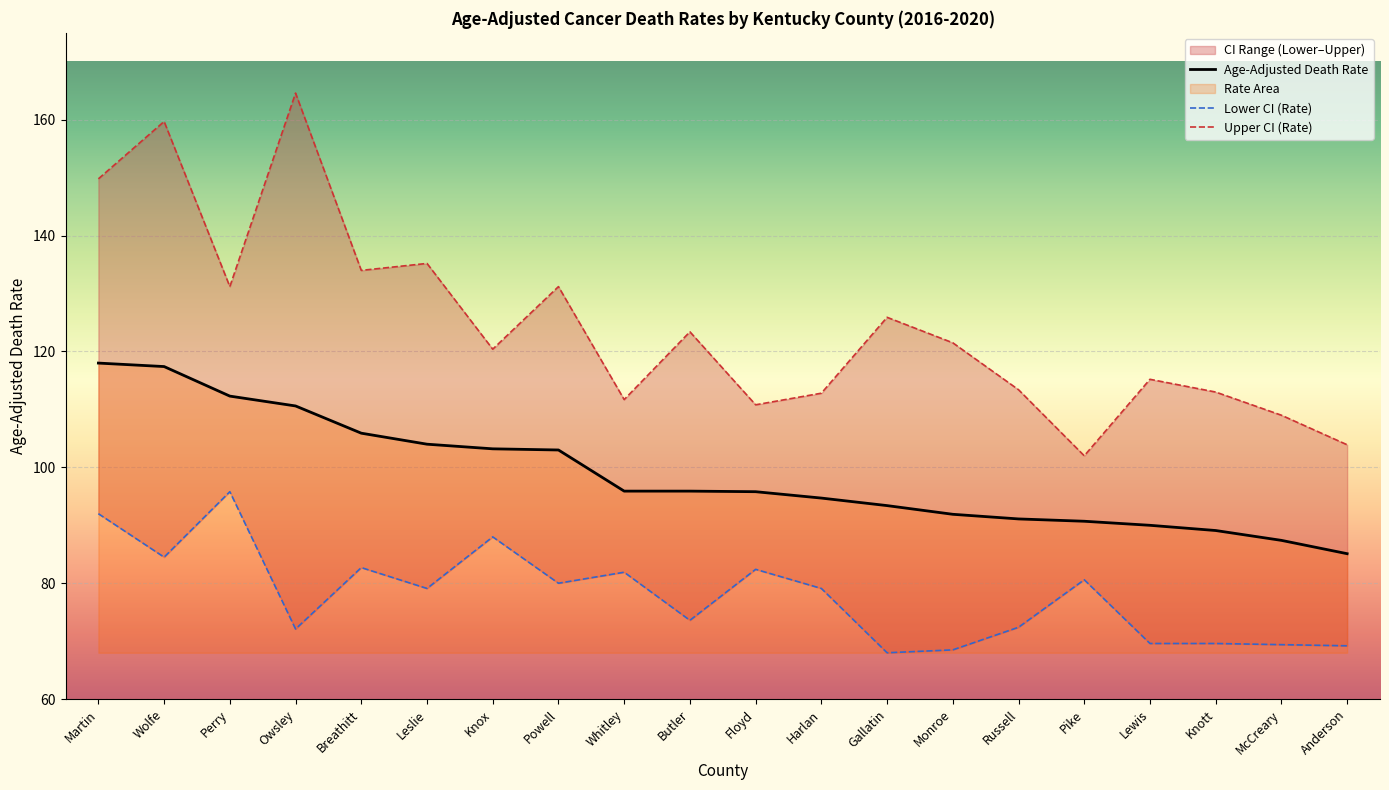

List the series in order of their peak value, lowest first.

Lower CI (Rate), Age-Adjusted Death Rate, Upper CI (Rate)